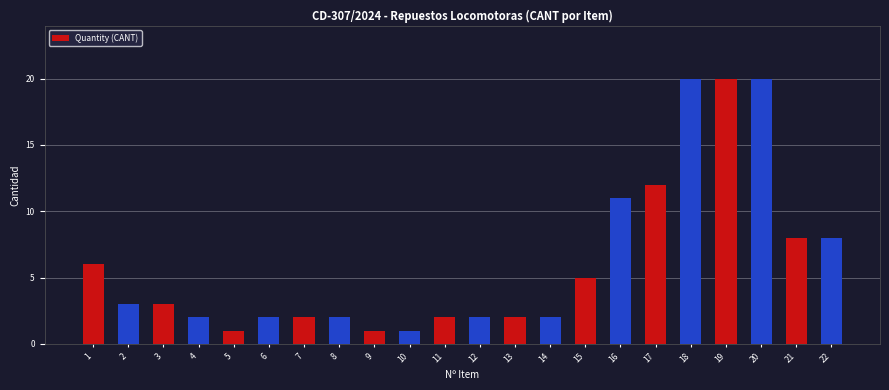

What is the value of the 11th bar from the left?

2